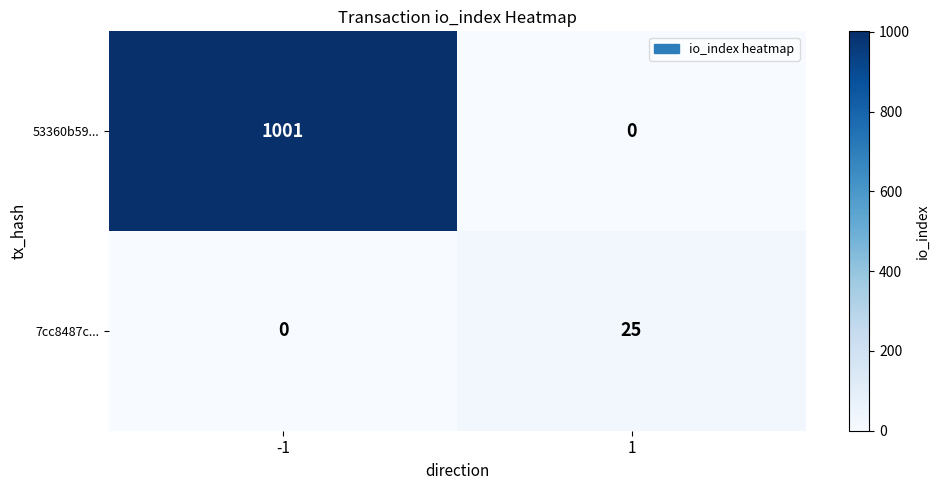

Reading left to right, transcribe all the data shown in this chart.

53360b59...: -1=1001	1=0
7cc8487c...: -1=0	1=25